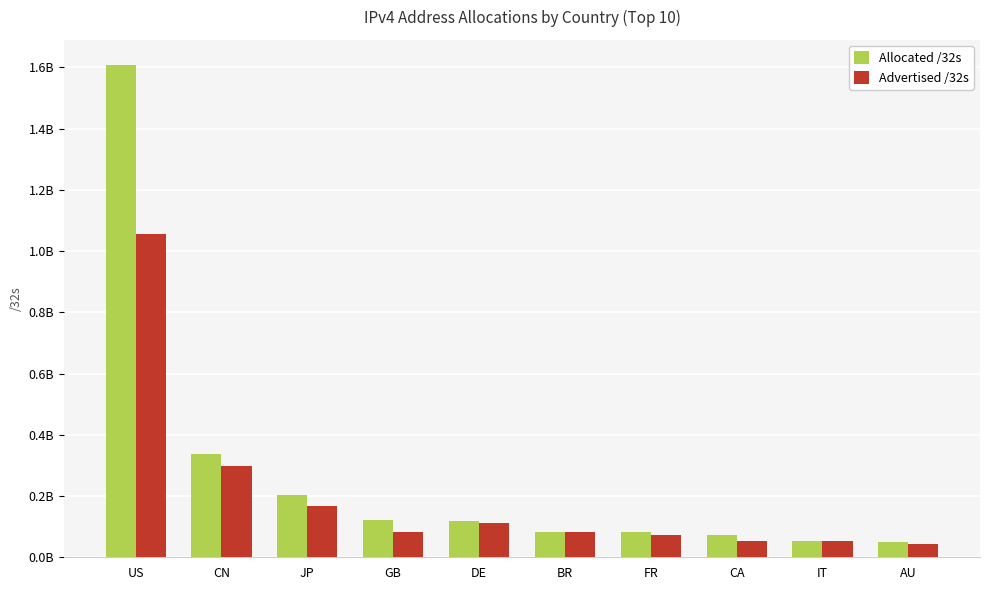

What value does the Allocated /32s series have at DE?

120027520